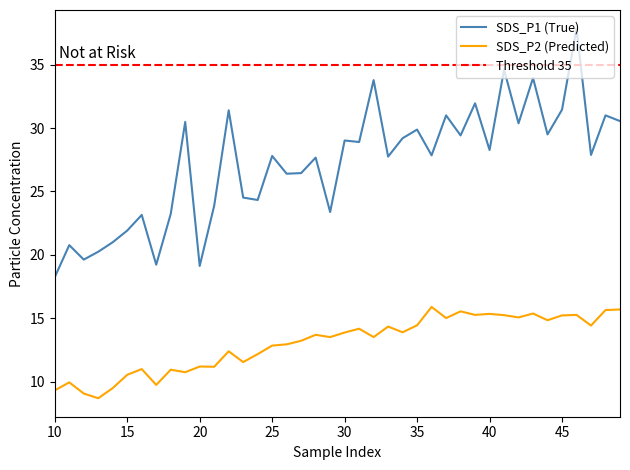

True or false: SDS_P2 (Predicted) and SDS_P1 (True) cross at least once.

False